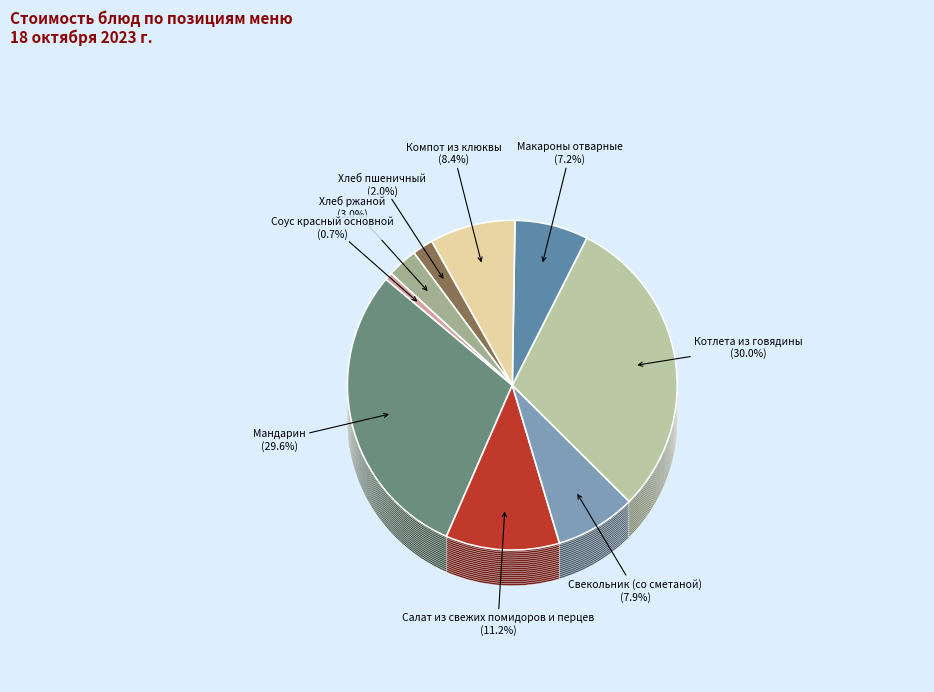

Which has a higher value, Котлета из говядины or Хлеб ржаной?

Котлета из говядины